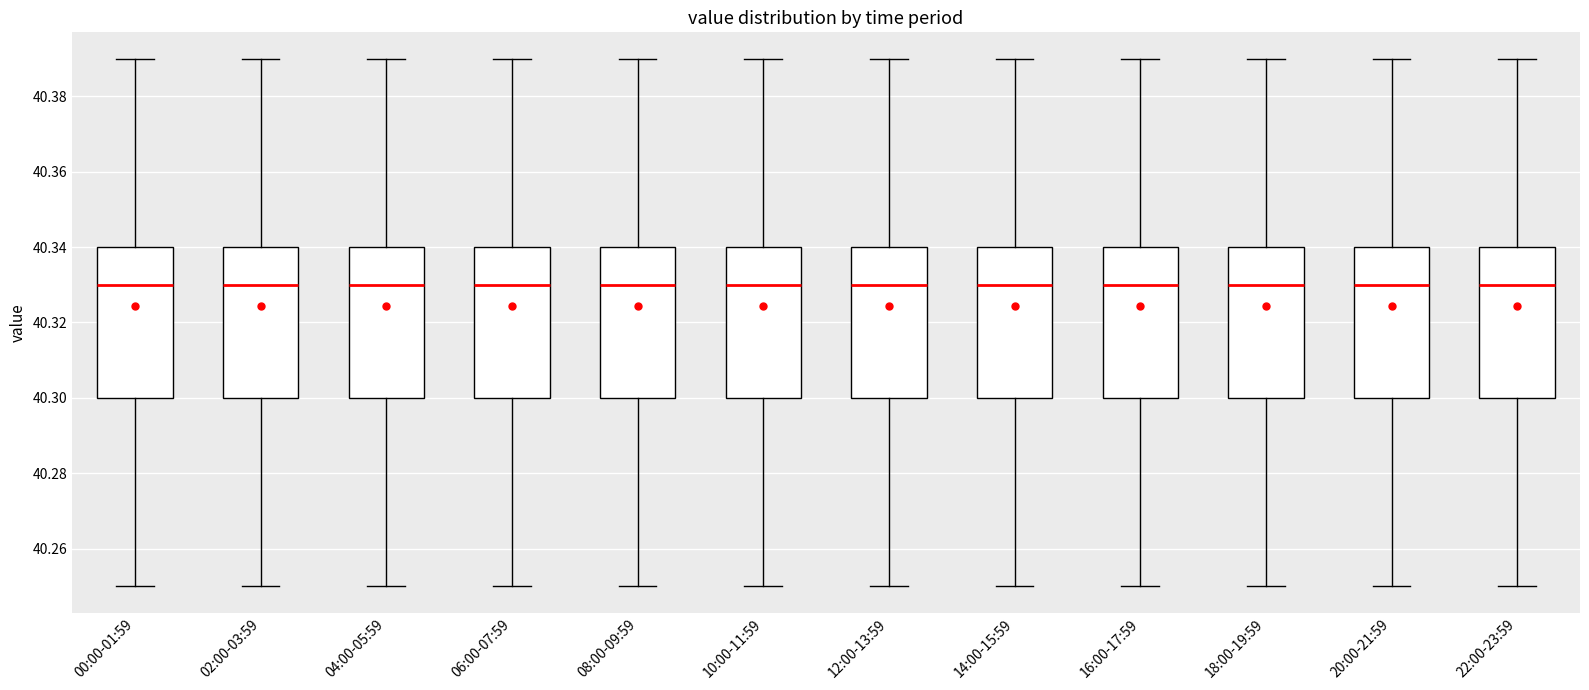

Where does the upper whisker of the box for 14:00-15:59 end on the y-axis? The values are not printed on the chart, so give them approximately, as read against the axis.

40.39